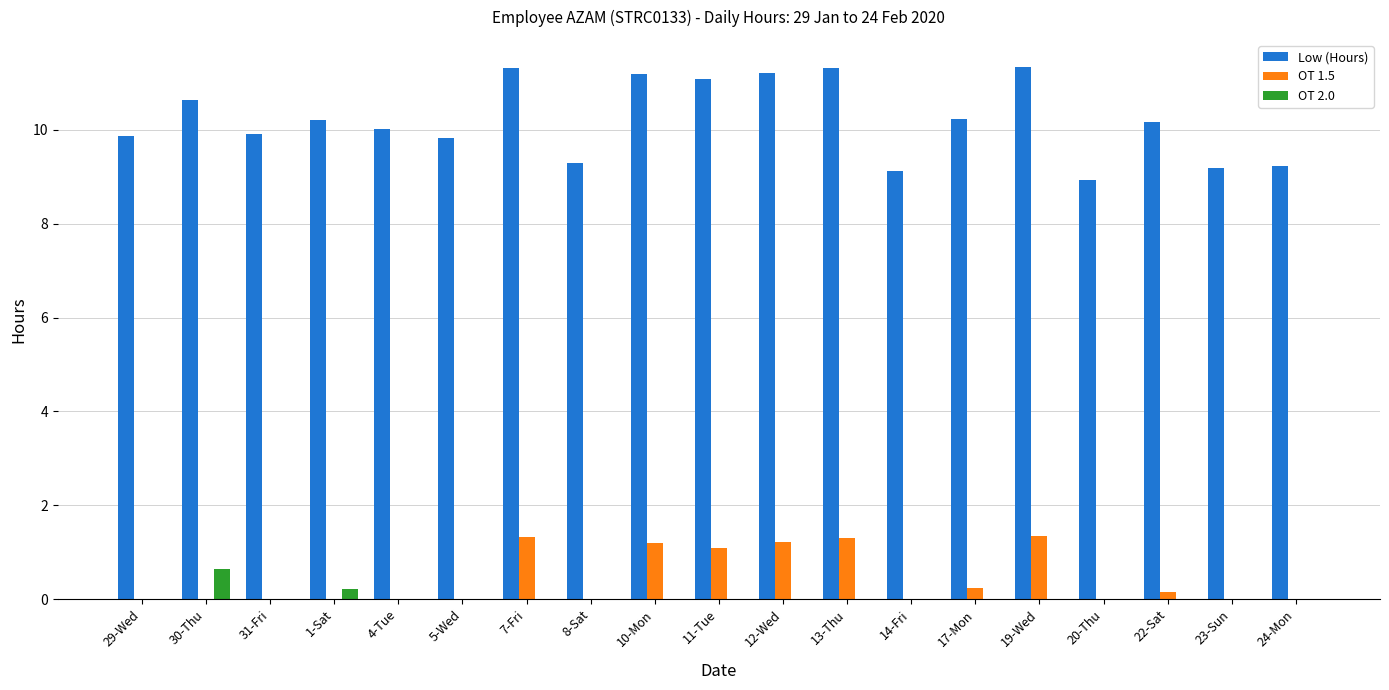

What is the highest value of the OT 1.5 series?

1.4